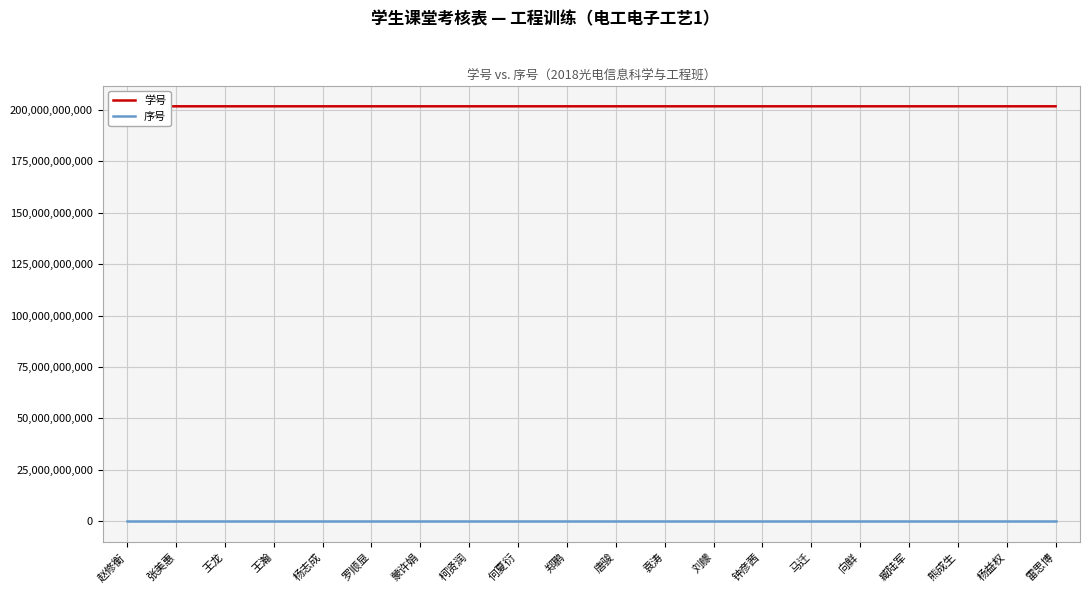

True or false: 学号 and 序号 intersect in this chart.

False